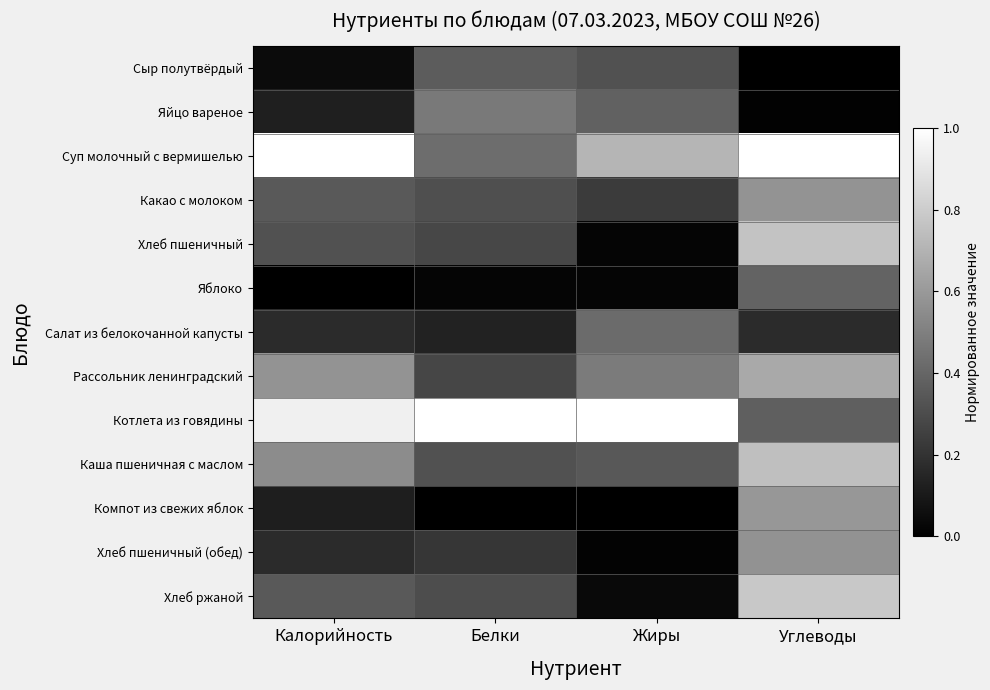

How many series are shown in this chart?

13